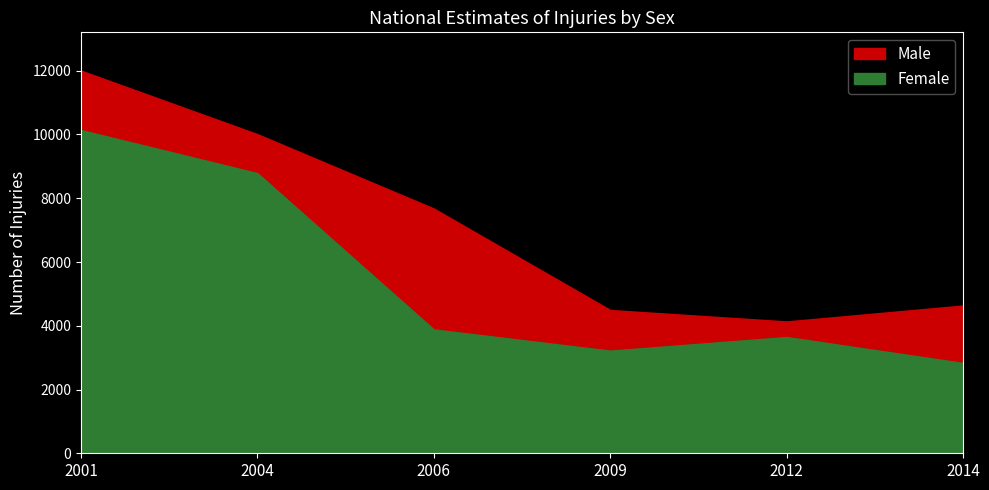

True or false: Male and Female intersect in this chart.

False